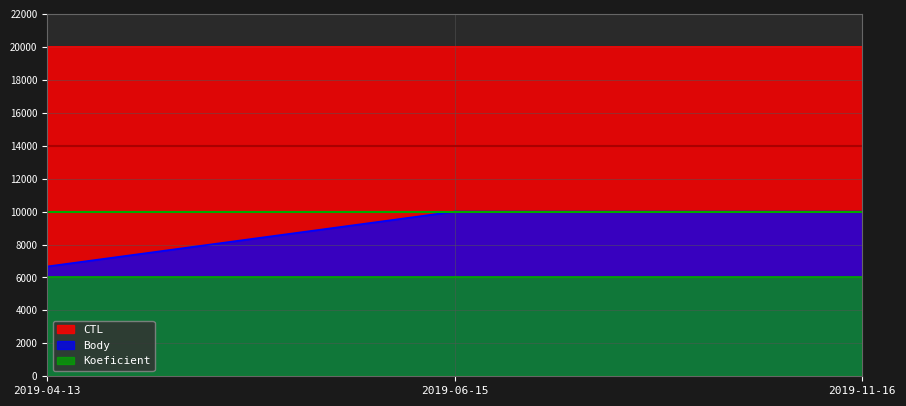

How many lines are shown in the chart?

3